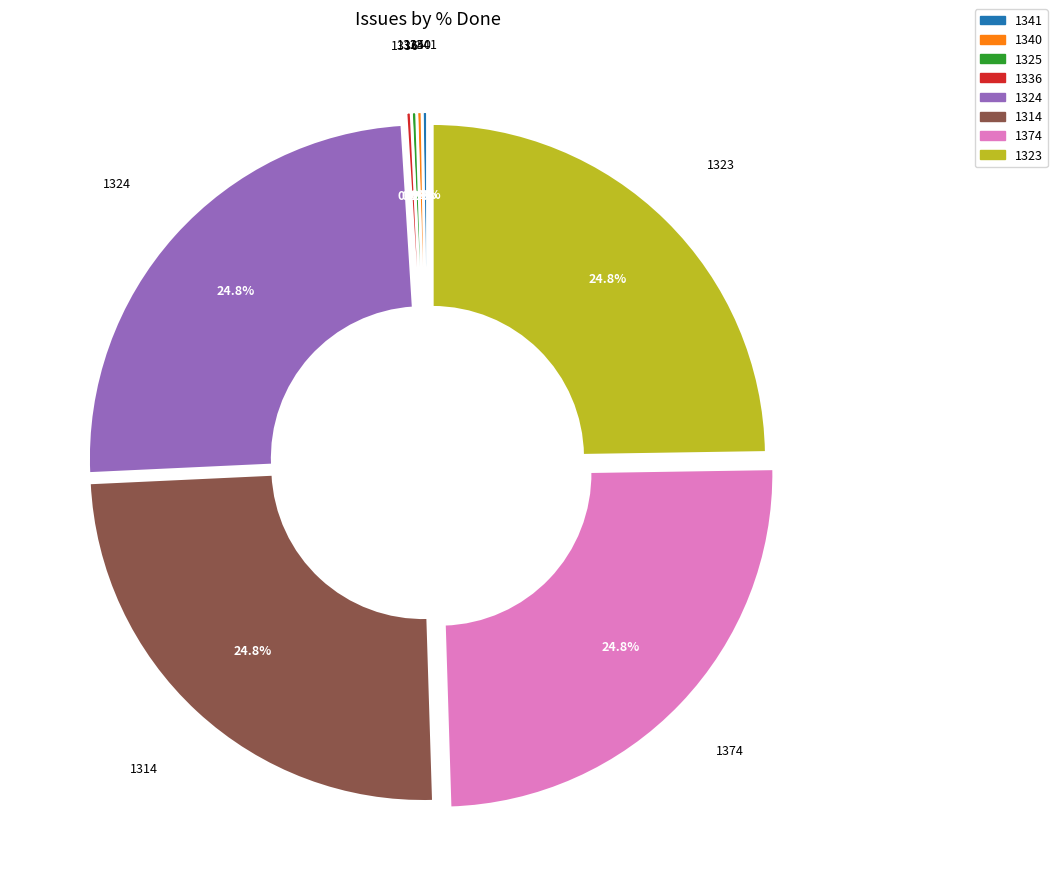

To the nearest percent, what portion does 1324 represent?

25%